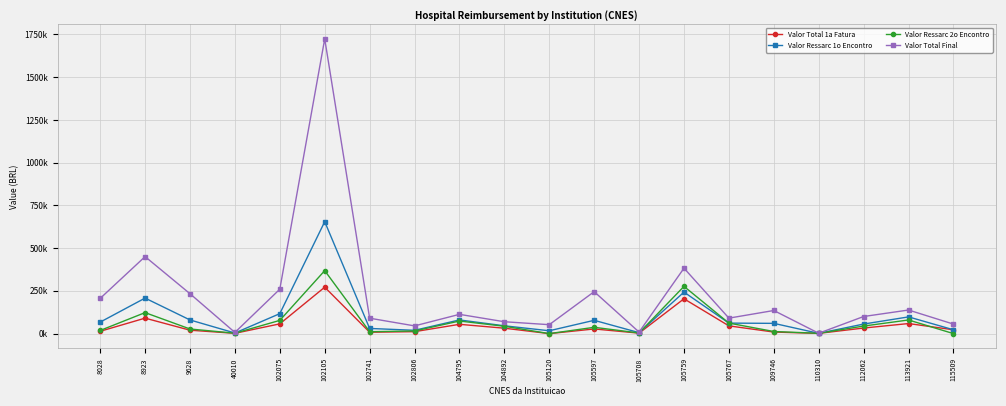

Does the chart have visible grid lines?

Yes